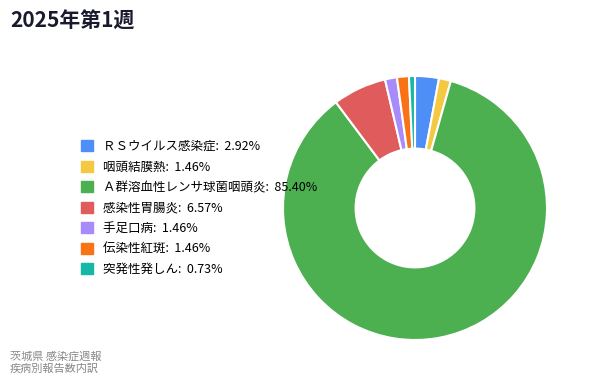

How many segments does this pie chart have?

7